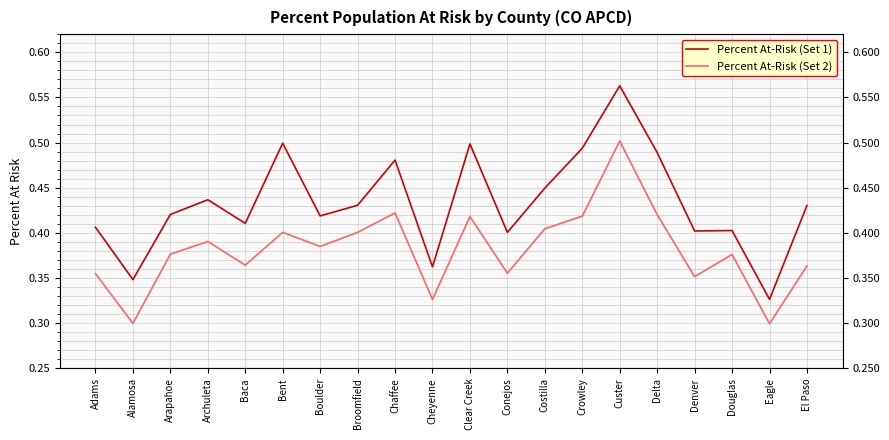

What is the minimum value for Percent At-Risk (Set 1)?

0.3